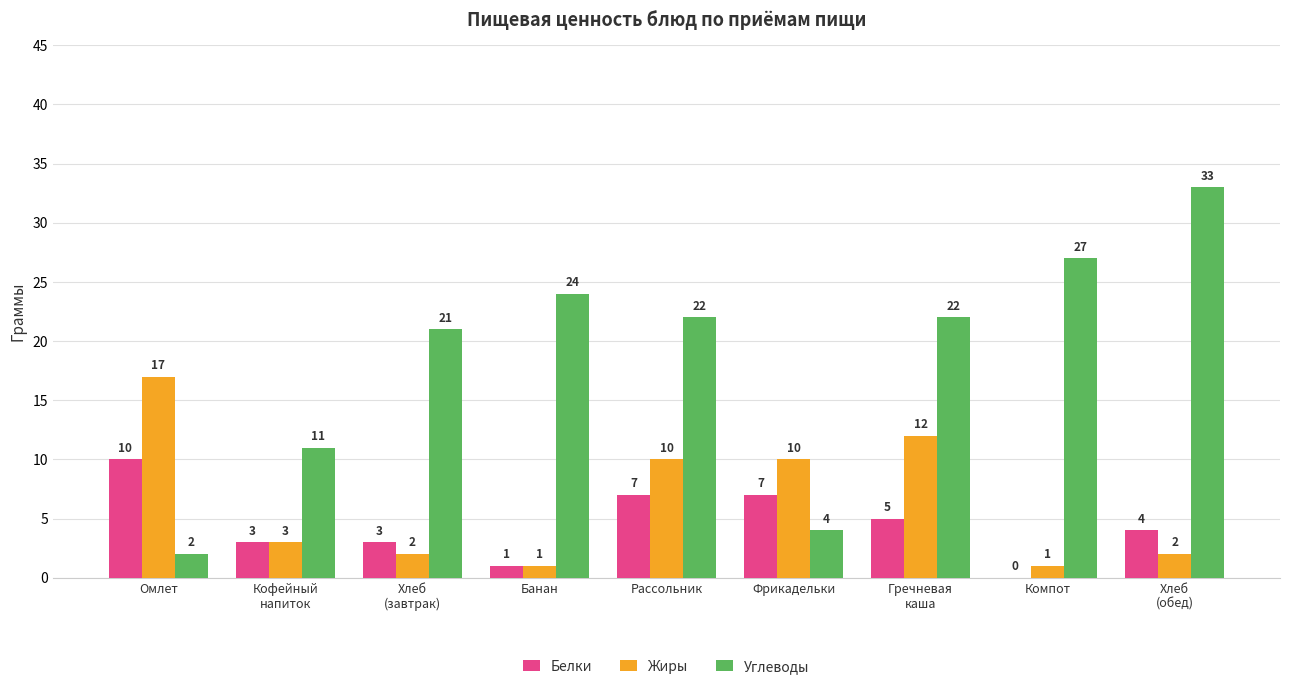

At which label does Белки reach its peak?

Омлет